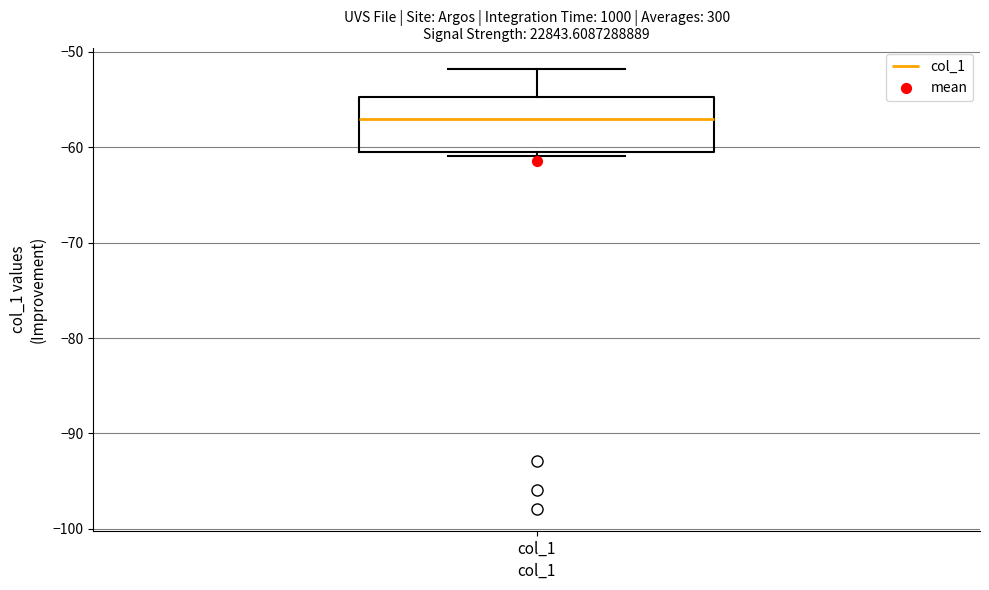

Transcribe this box plot: give where the median line is, the range the box spans, and where the two whiskers end, as read against the y-axis. The values are not printed on the chart, so give them approximately, as read against the axis.

median -57, box -61 to -55, whiskers -61 (just below the box's lower edge) to -52